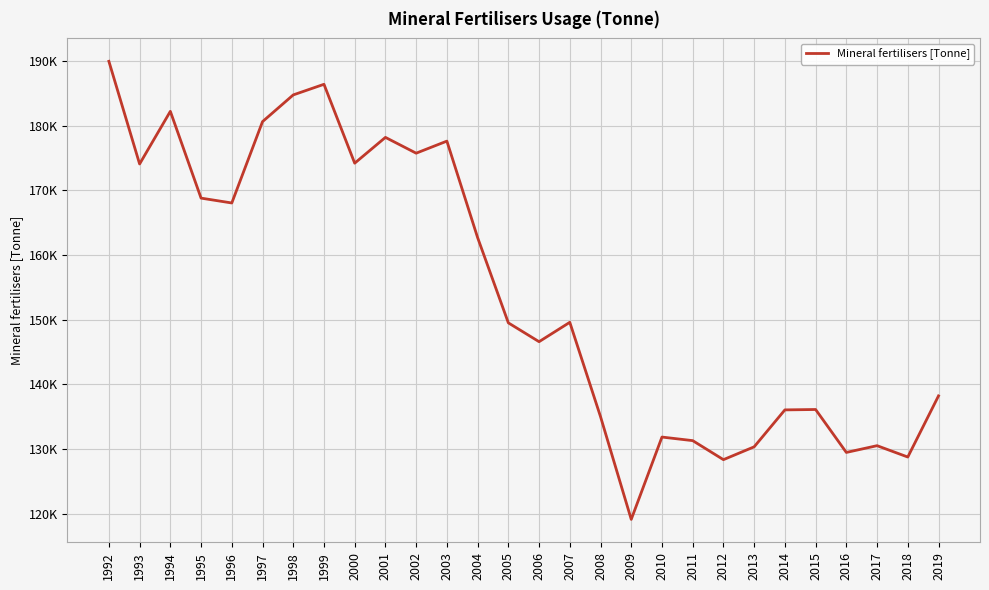

What is the value of the 13th point from the left?

162680